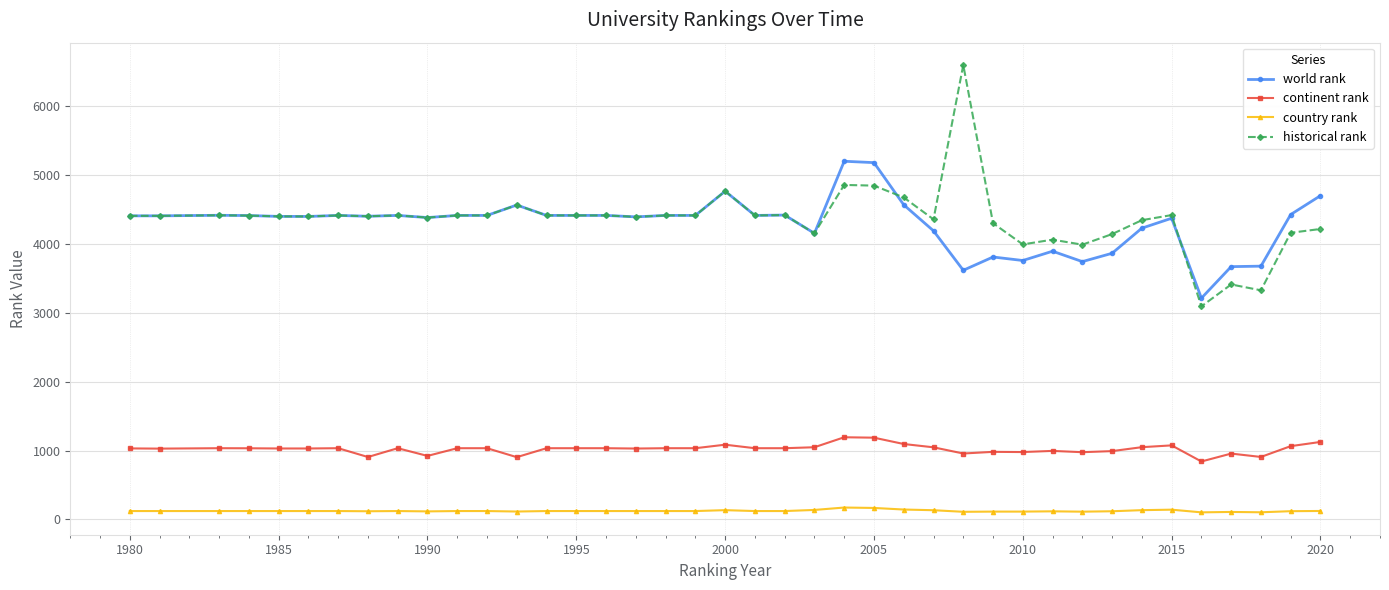

Which series has the widest spread of values?

historical rank